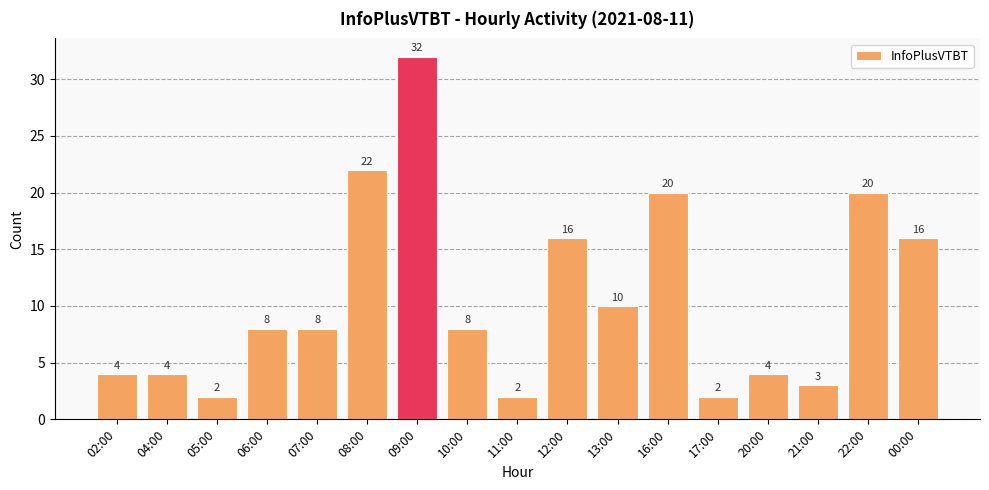

What is the value of the 16th bar from the left?

20